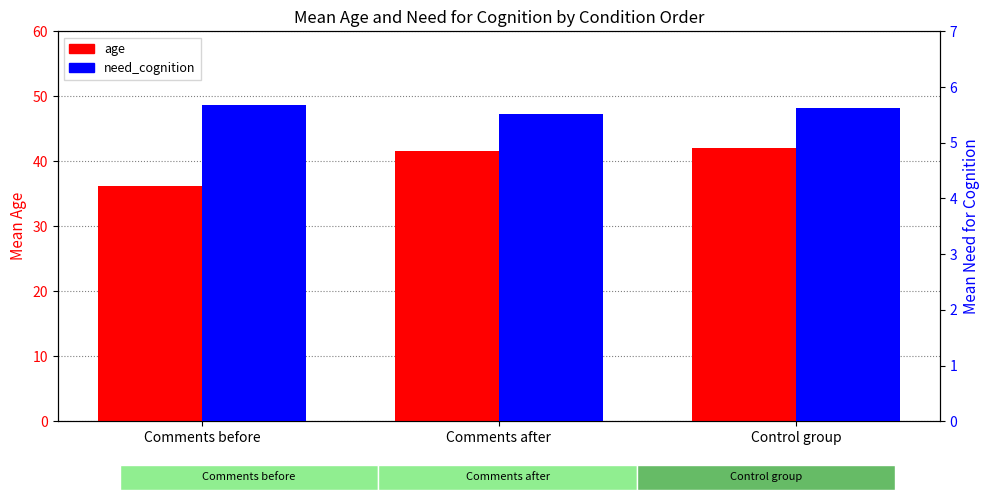

What is the sum of all age values?

119.9